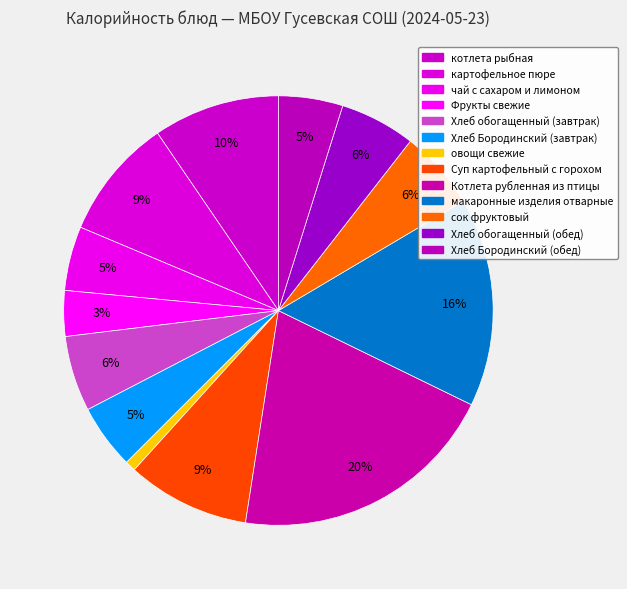

Which category has the smallest portion of the pie?

овощи свежие